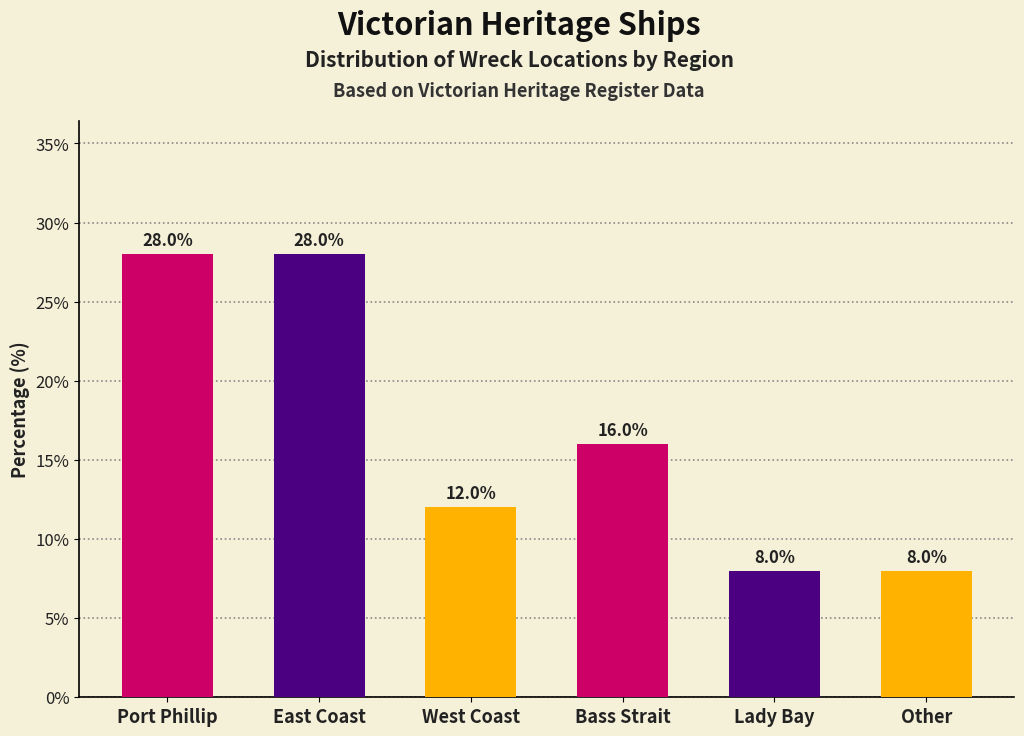

Reading right to left, transcribe all the data shown in this chart.

Other=8.0	Lady Bay=8.0	Bass Strait=16.0	West Coast=12.0	East Coast=28.0	Port Phillip=28.0